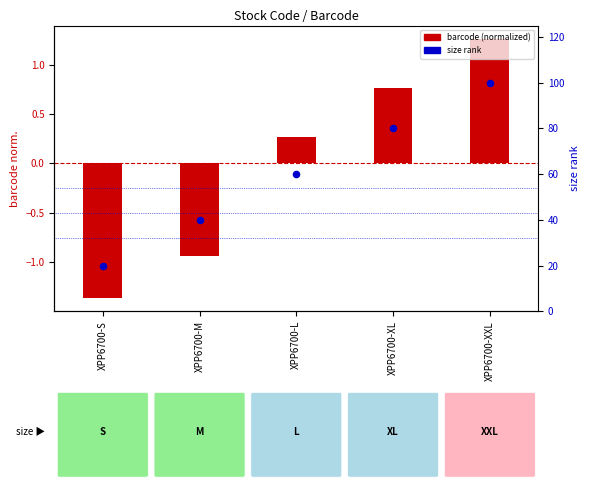

Which has a higher value, XPP6700-M or XPP6700-L?

XPP6700-L